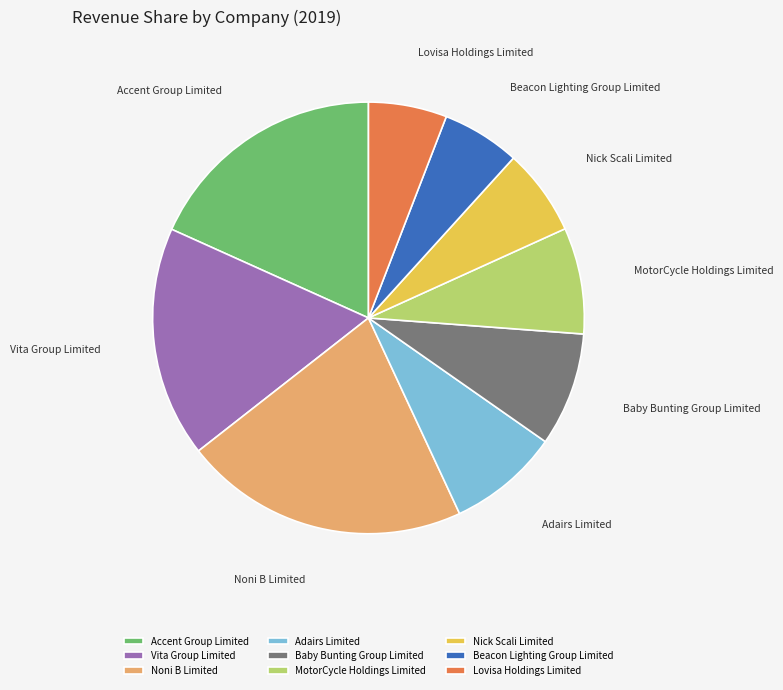

Is the sum of Vita Group Limited and Baby Bunting Group Limited greater than half?

No